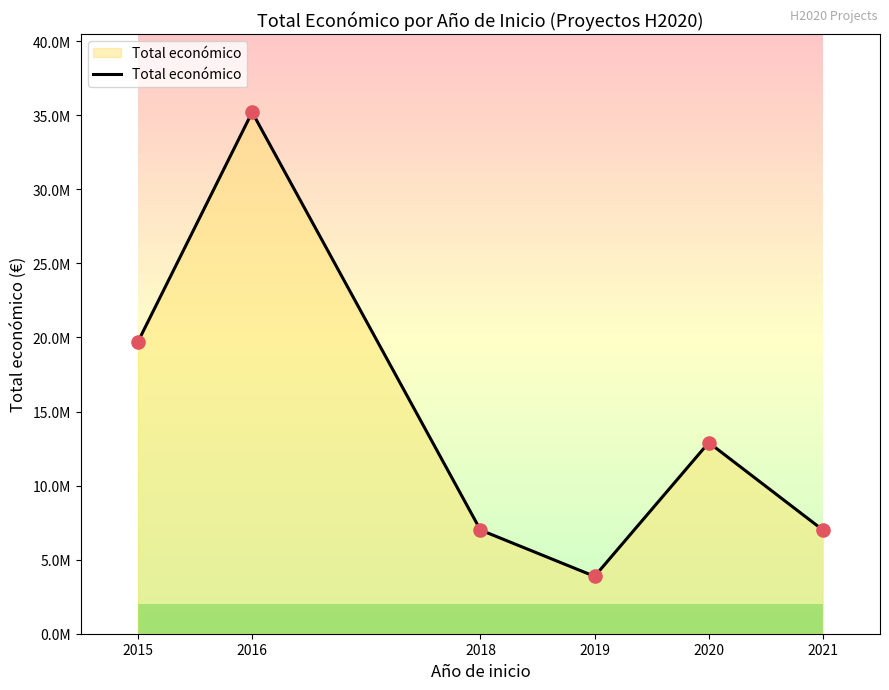

What is the ratio of the value at 2018 to the value at 2021?

1.0